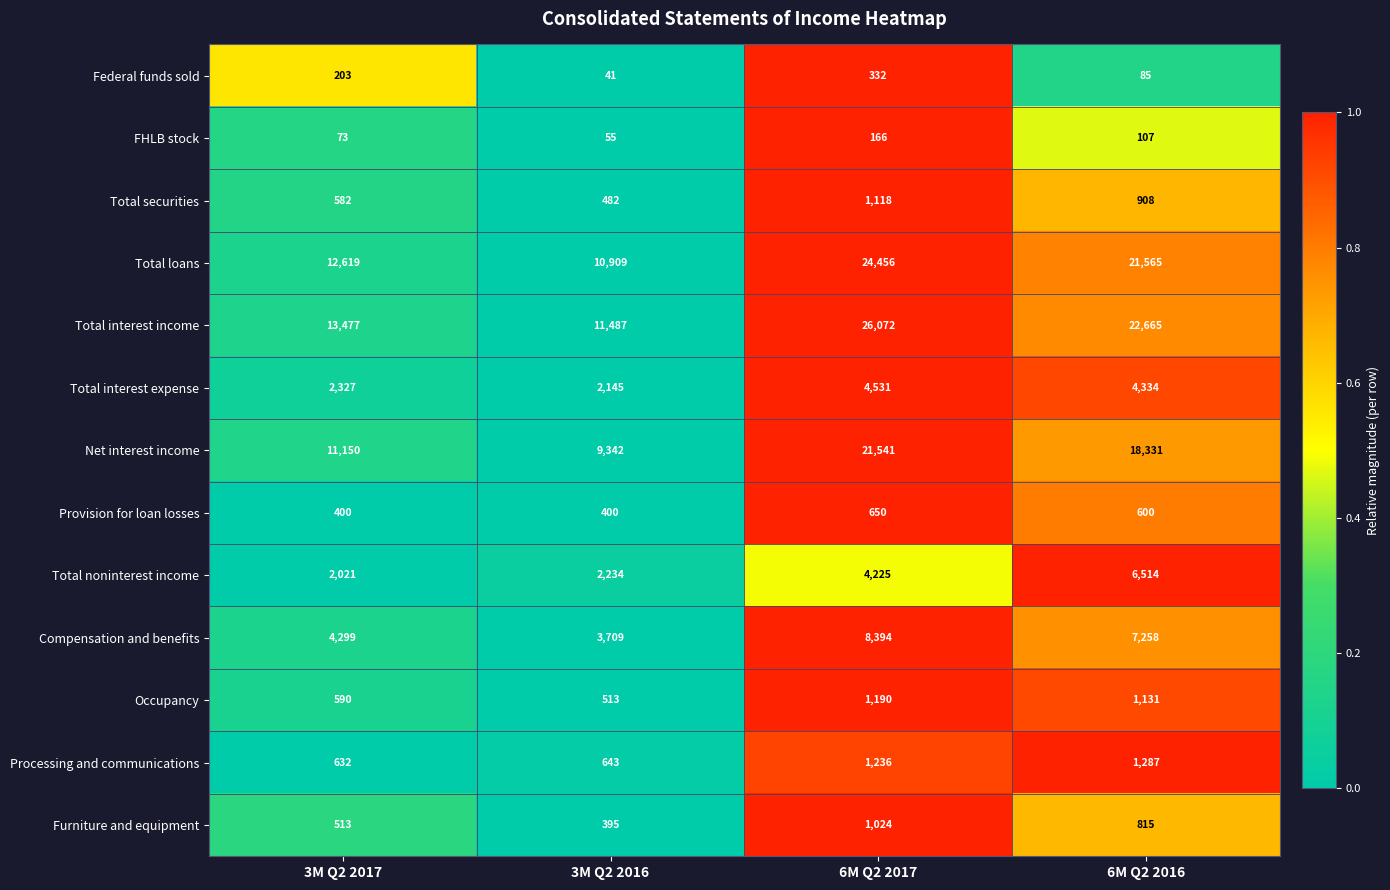

At which label is Total interest expense closest to 3338?

6M Q2 2016